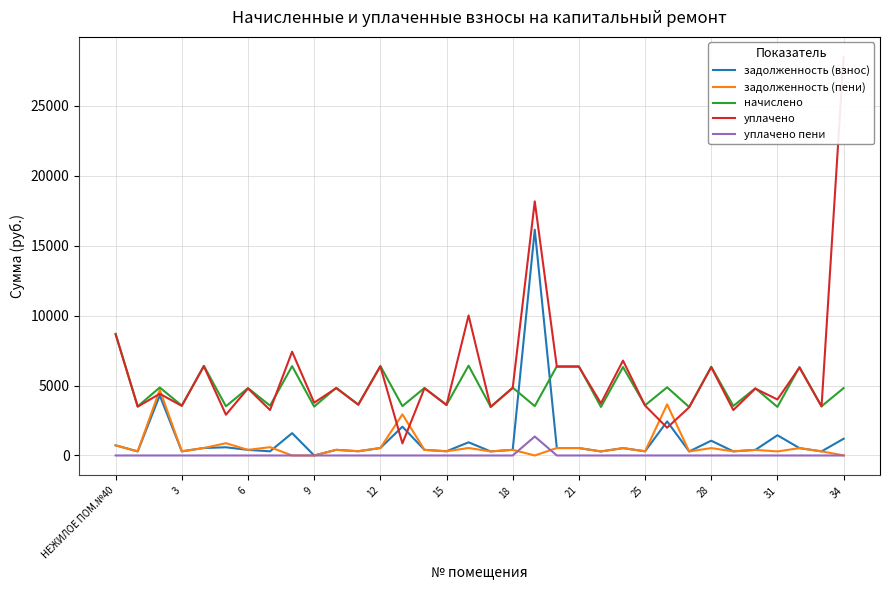

Count the number of data series in this chart.

5